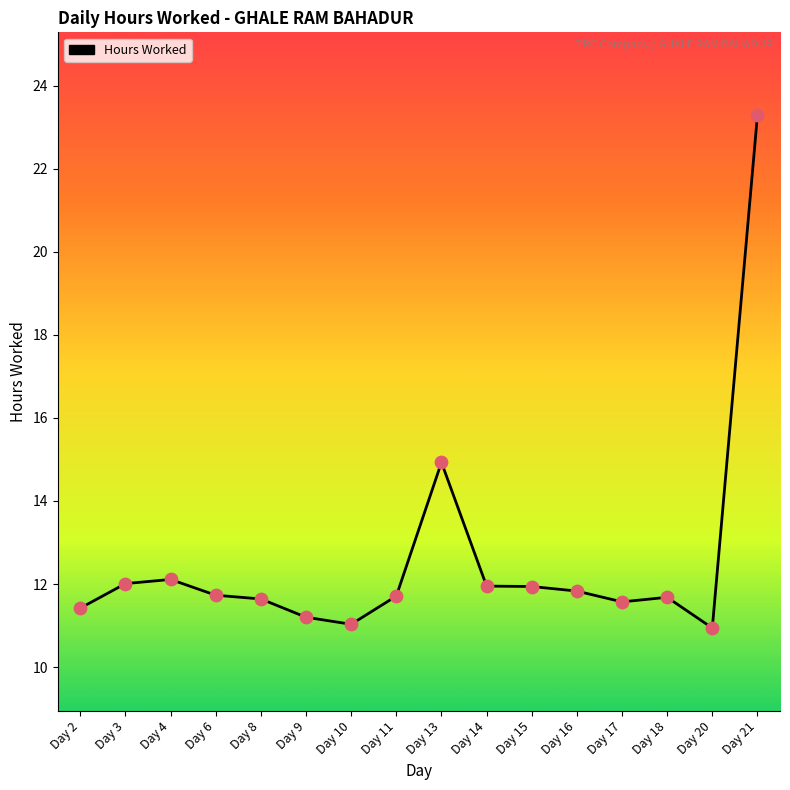

What is the change in value from Day 2 to Day 3?

+0.6